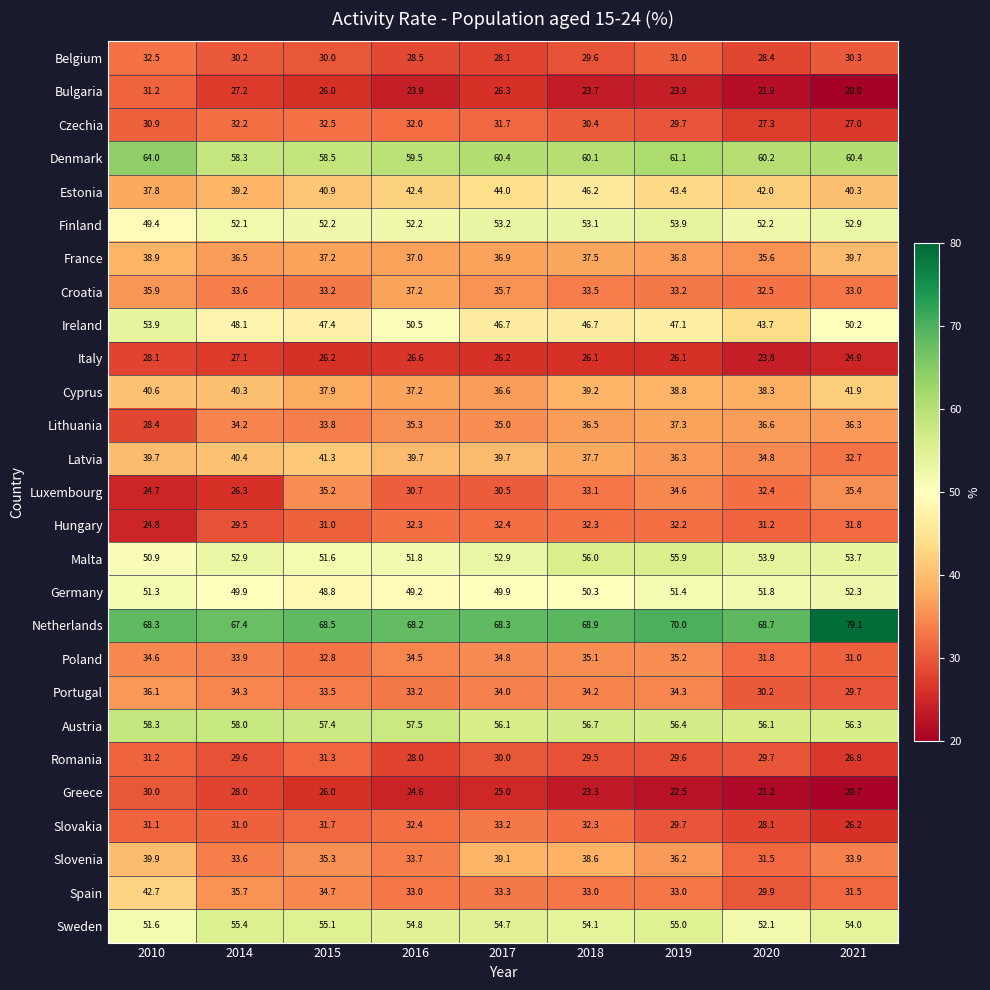

At which label does Romania first exceed 29?

2010